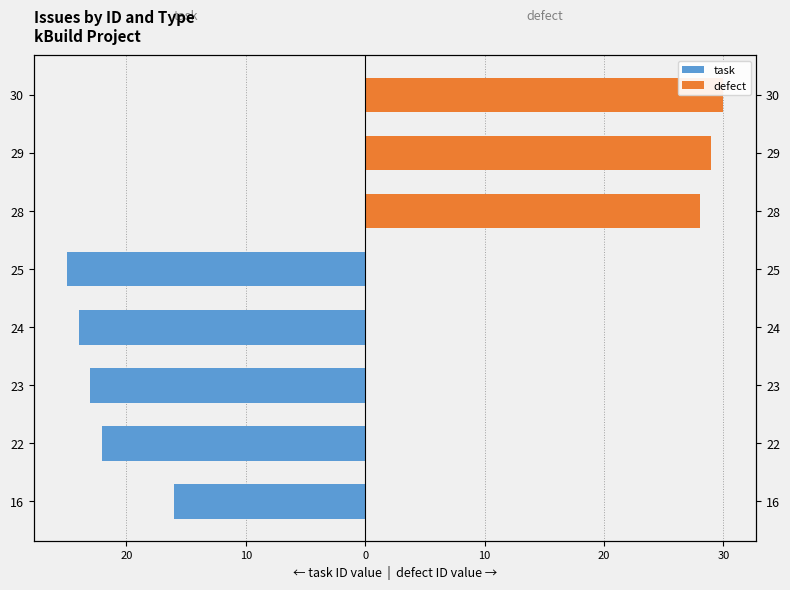

What are all the series names shown in the legend?

task, defect